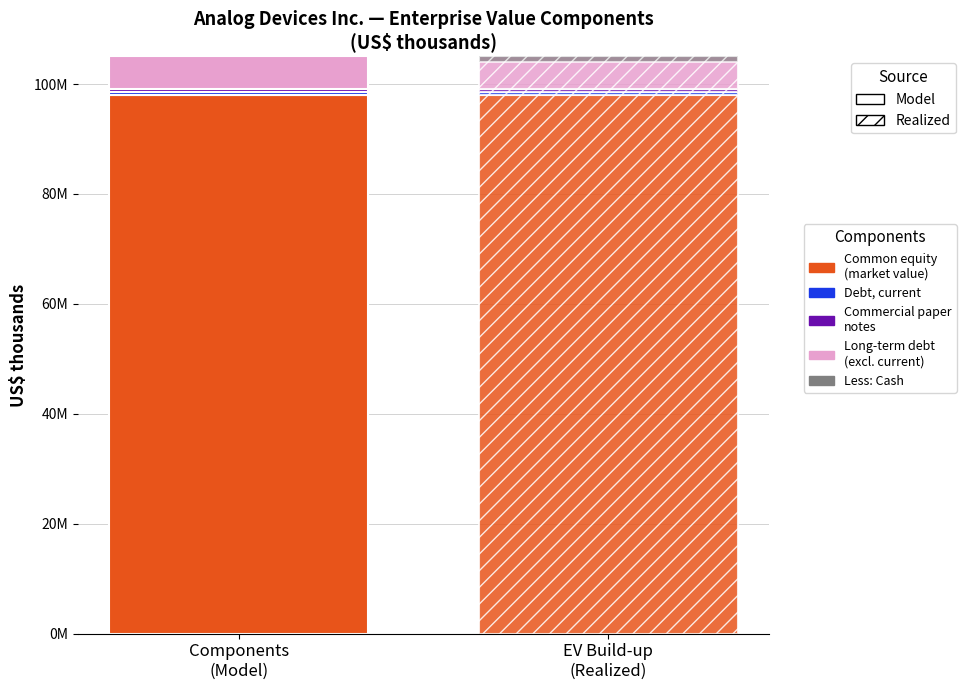

Between Add: Commercial paper notes (book value) and Common equity (market value), which is larger?

Common equity (market value)